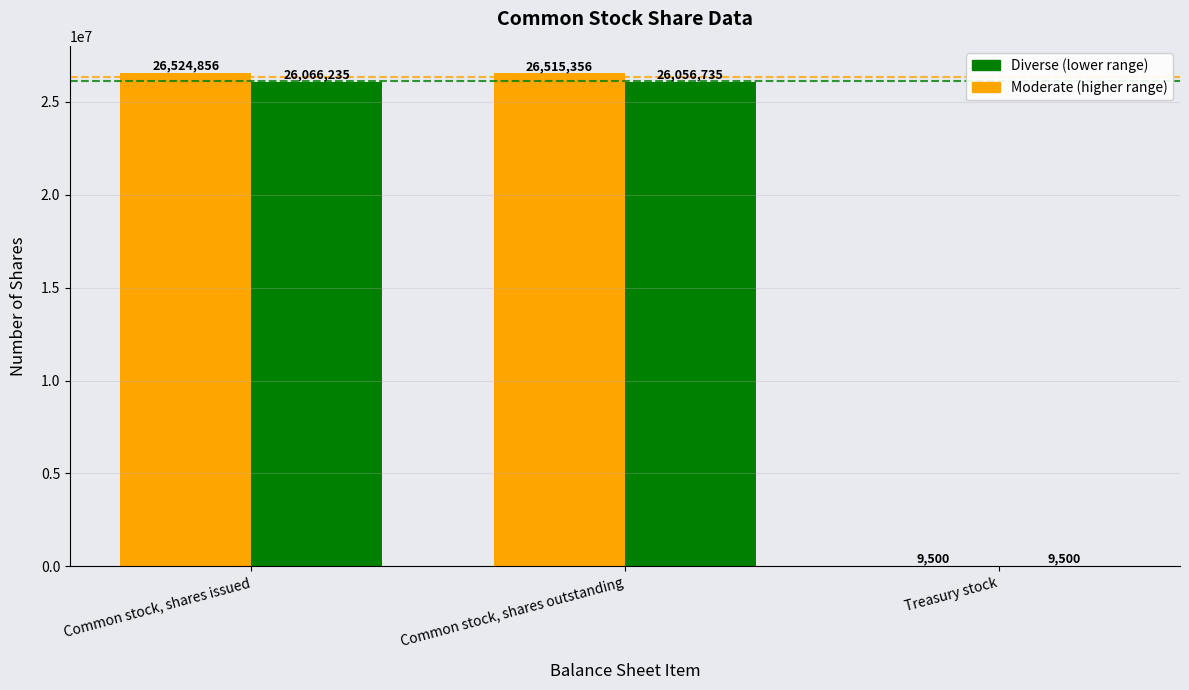

How many groups of bars are there?

3